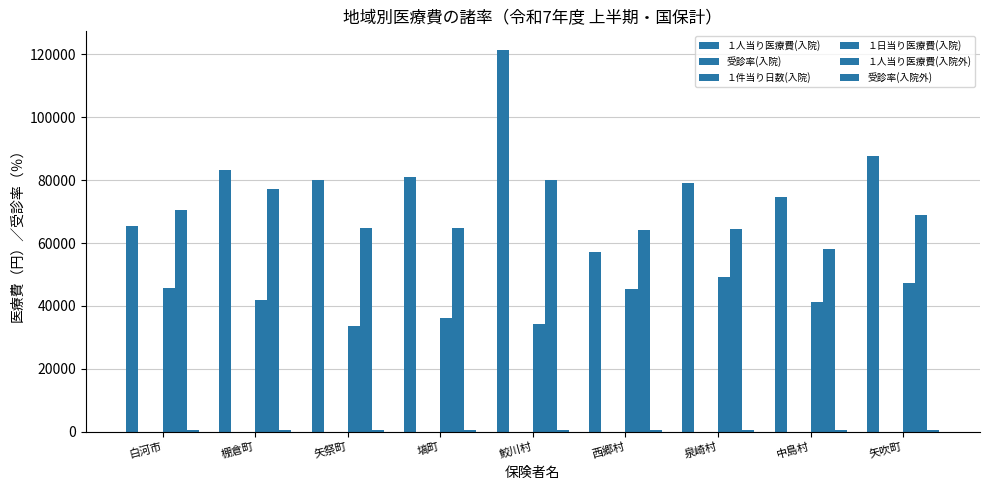

What is the lowest value of the １件当り日数(入院) series?

13.0